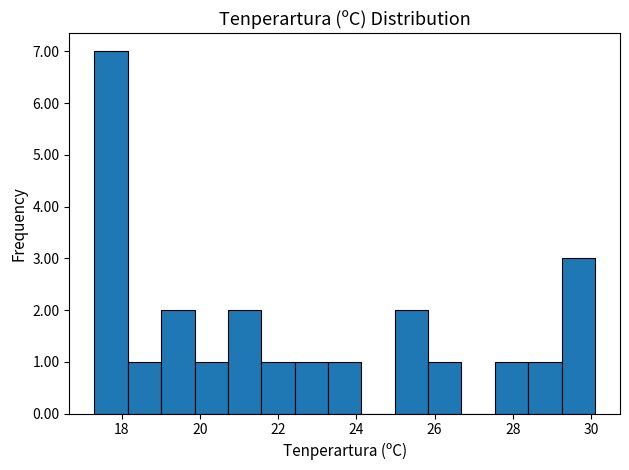

Over which range of the x-axis is the bar tallest?

17.4 to 18.2